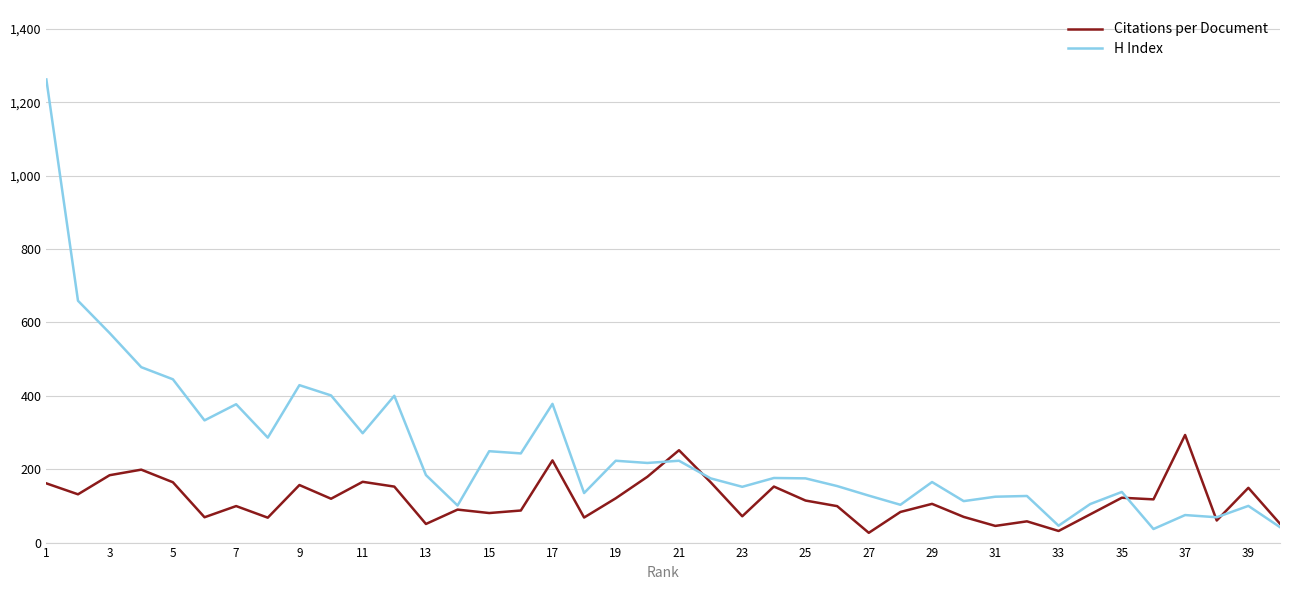

What is the greatest value displayed?

1262.0